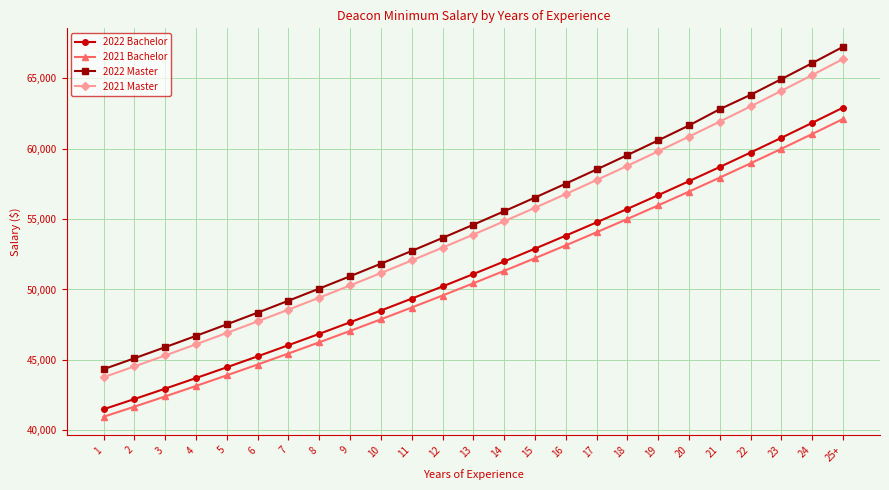

Rank the categories by 2022 Bachelor value from lowest to highest.

1, 2, 3, 4, 5, 6, 7, 8, 9, 10, 11, 12, 13, 14, 15, 16, 17, 18, 19, 20, 21, 22, 23, 24, 25+